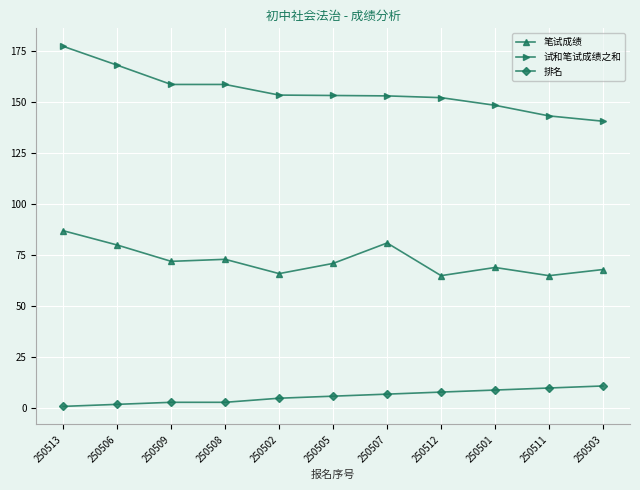

What is the average value of the 排名 series?

5.9